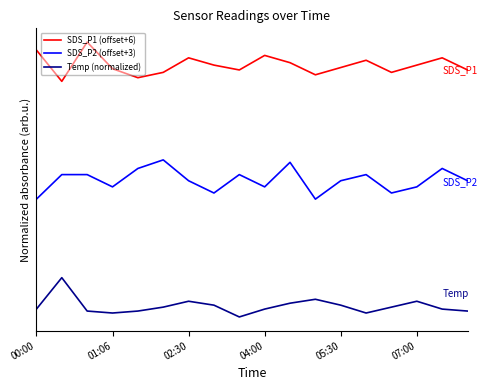

Does the chart have visible grid lines?

No